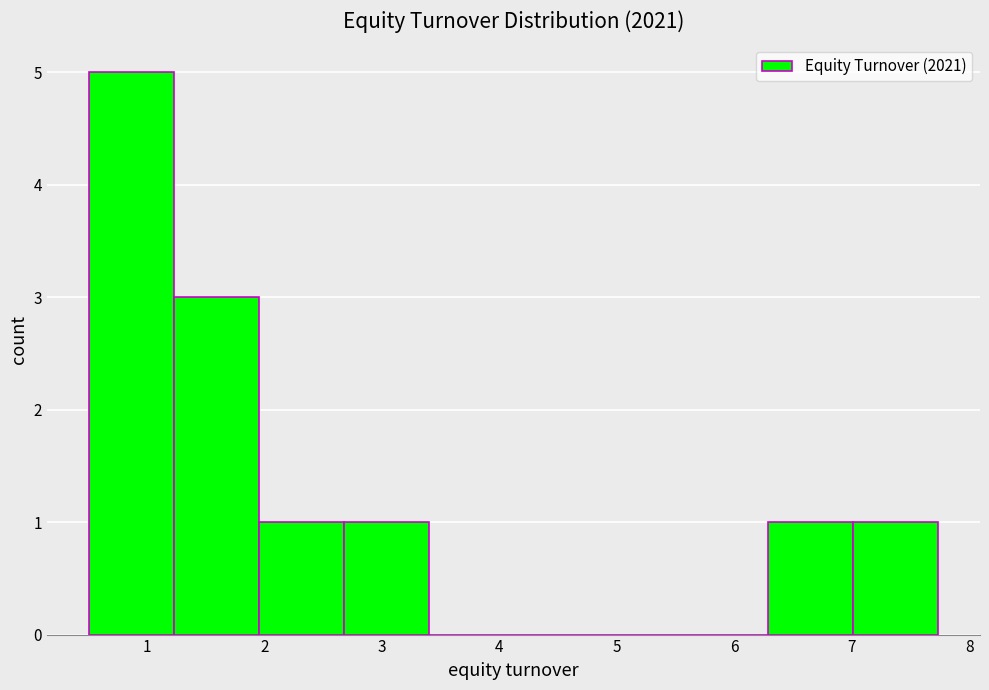

Which range on the x-axis has the tallest bar?

0.5 to 1.2